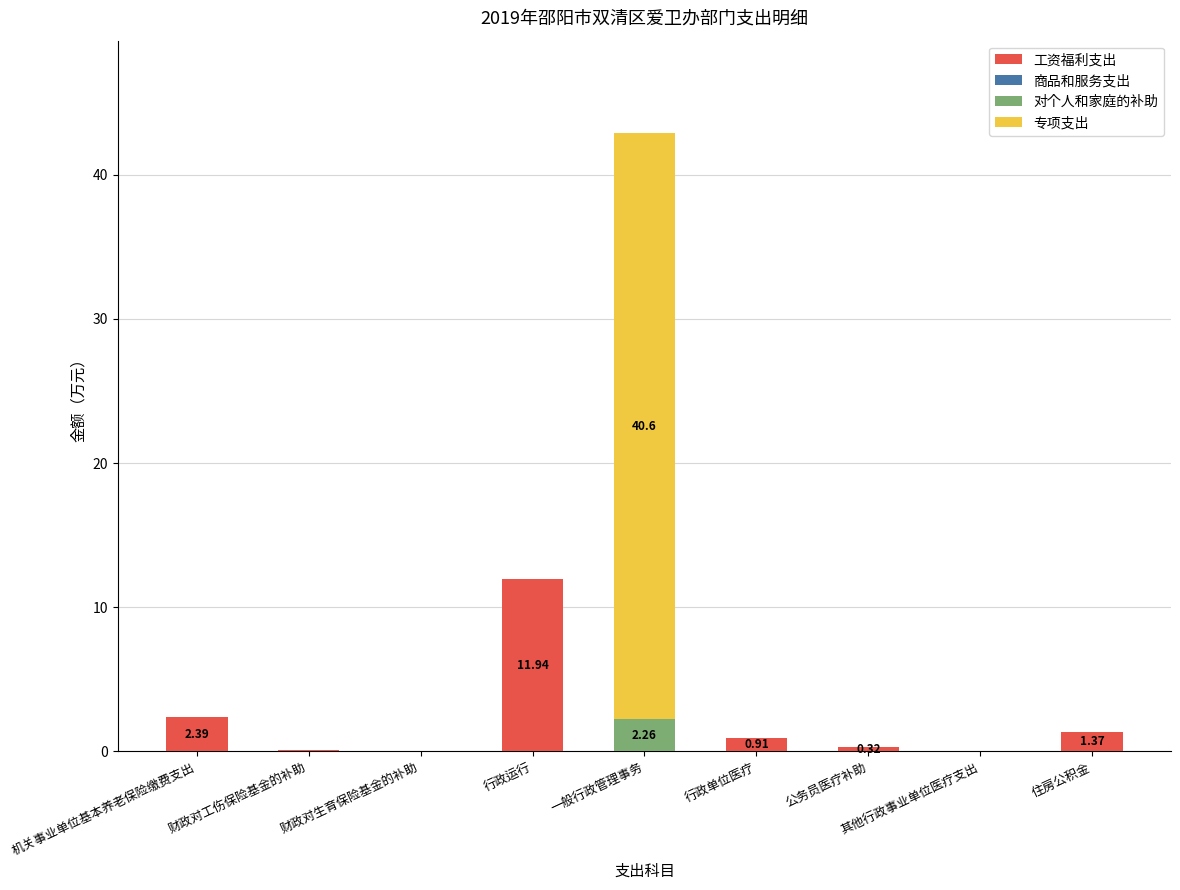

Where is 工资福利支出 nearest to the value 5?

机关事业单位基本养老保险缴费支出